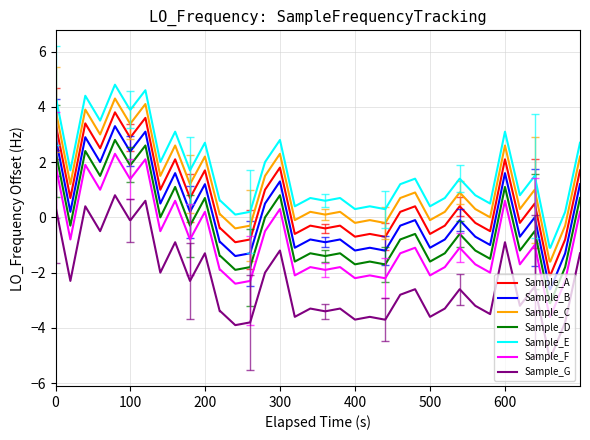

What is the lowest value of the Sample_B series?

-2.6